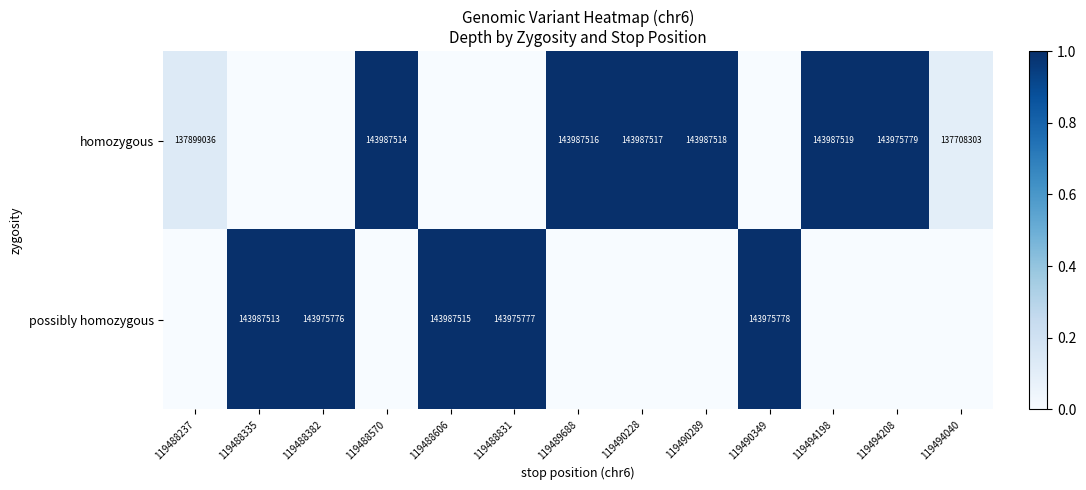

How many series are shown in this chart?

2